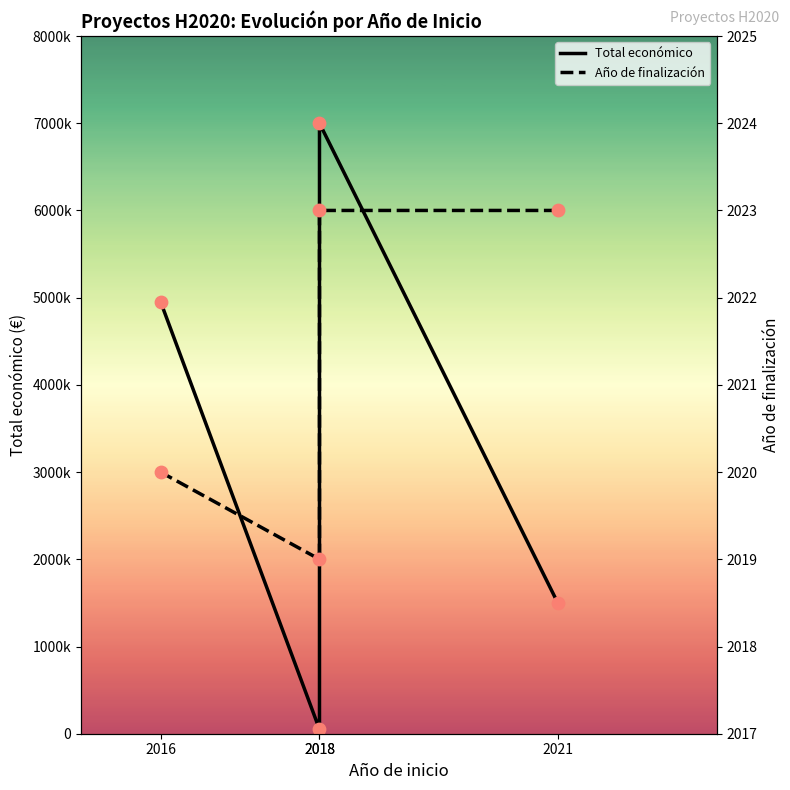

Which series has the largest total across all categories?

Total económico